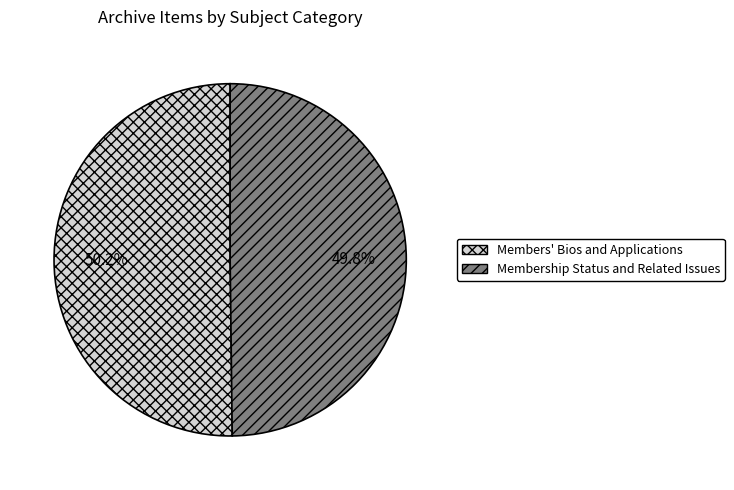

How many slices are in this pie chart?

2